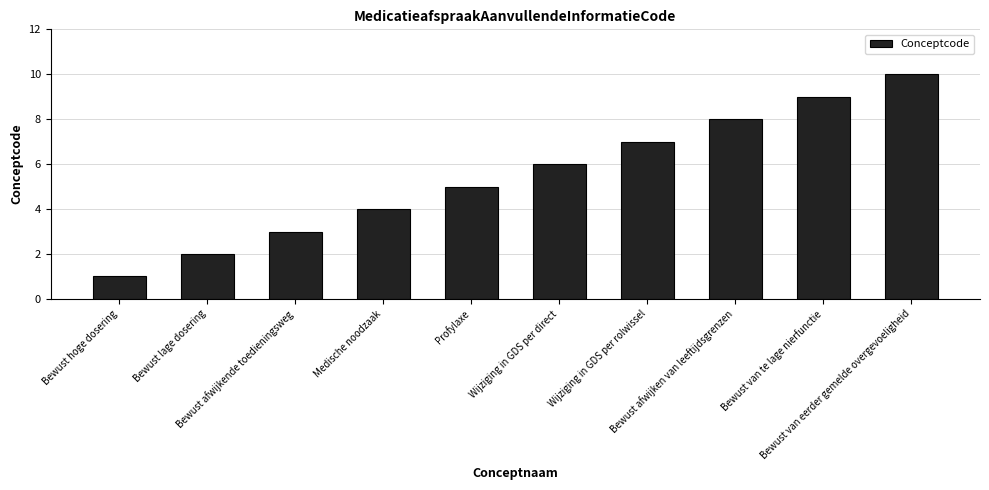

Rank the categories by value from lowest to highest.

Bewust hoge dosering, Bewust lage dosering, Bewust afwijkende toedieningsweg, Medische noodzaak, Profylaxe, Wijziging in GDS per direct, Wijziging in GDS per rolwissel, Bewust afwijken van leeftijdsgrenzen, Bewust van te lage nierfunctie, Bewust van eerder gemelde overgevoeligheid